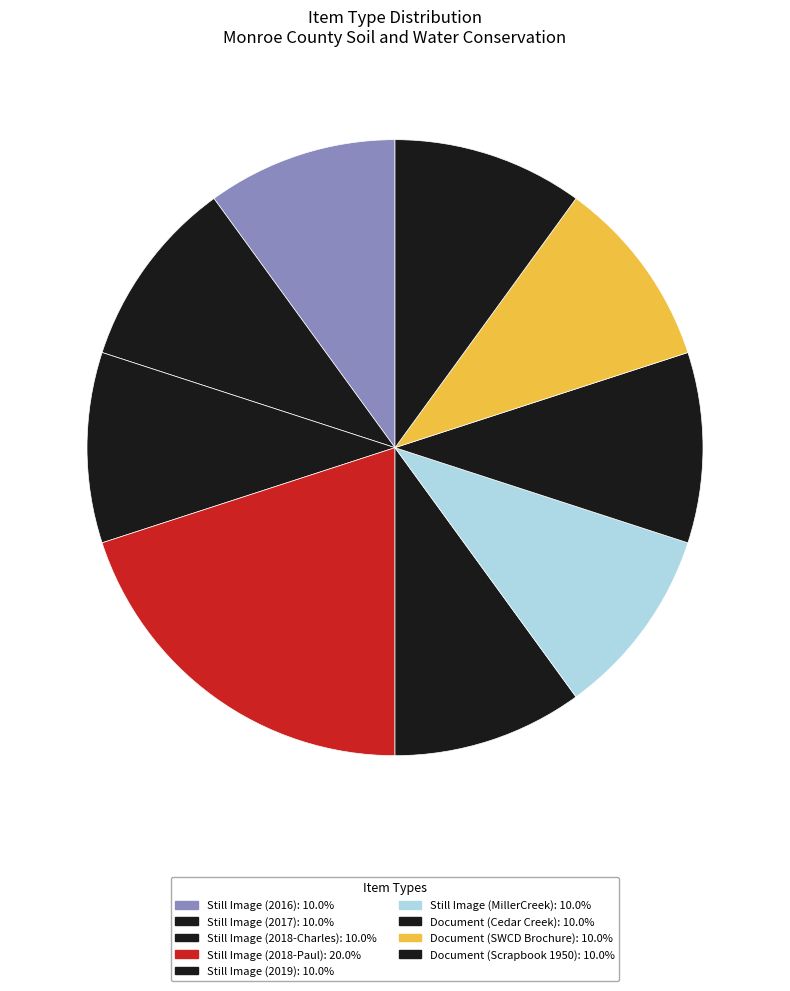

Is it true that Document (Scrapbook 1950) is 10% of the pie?

True